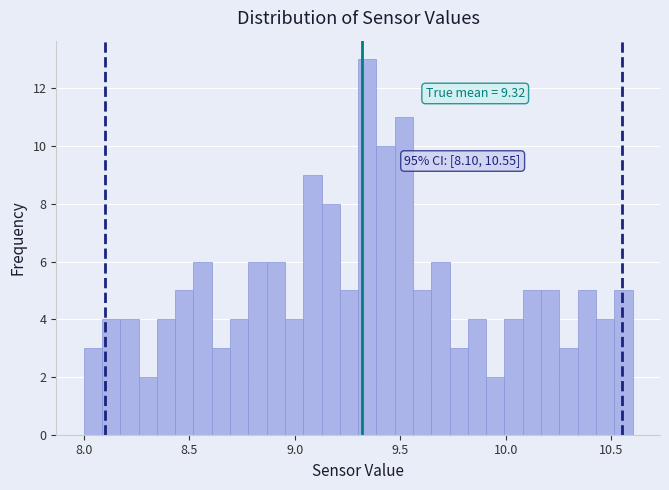

Read against the x-axis, roughly where is the centre of the tallest bar?

9.35